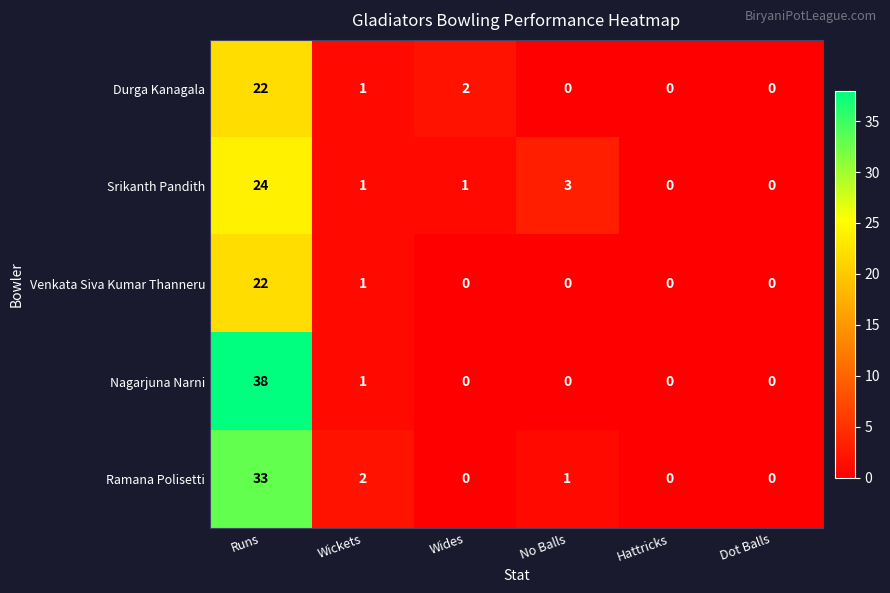

The Venkata Siva Kumar Thanneru series shows 13 at Hattricks. True or false?

False